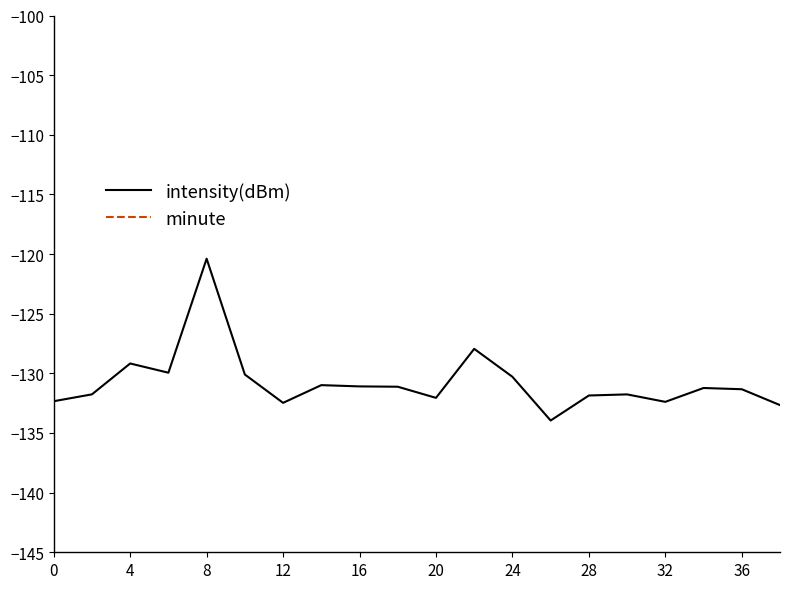

Does the chart display data point markers on the line(s)?

No